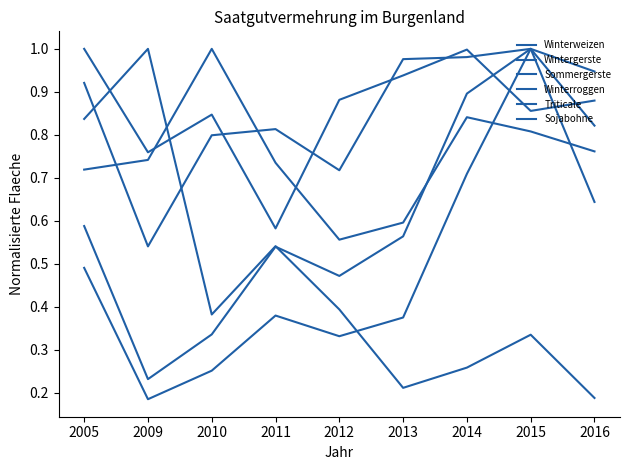

At which category does Winterweizen reach its first local valley?

2009